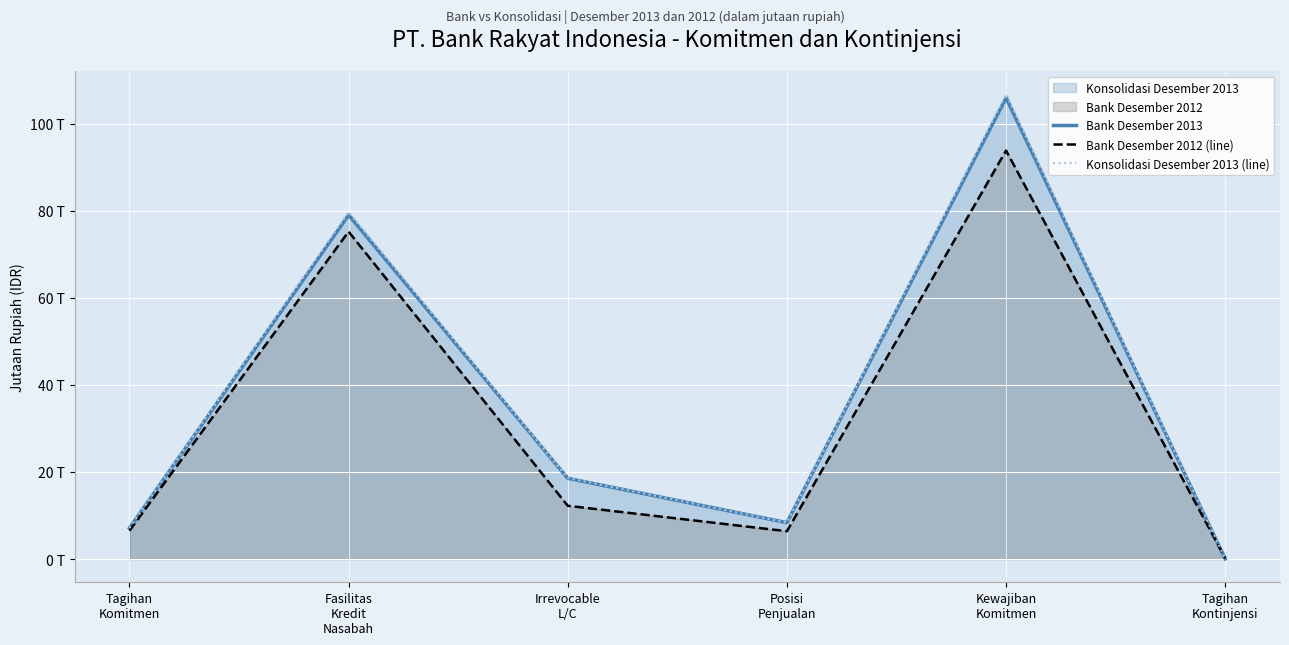

What is the average value of the Konsolidasi Desember 2013 (line) series?

36771995